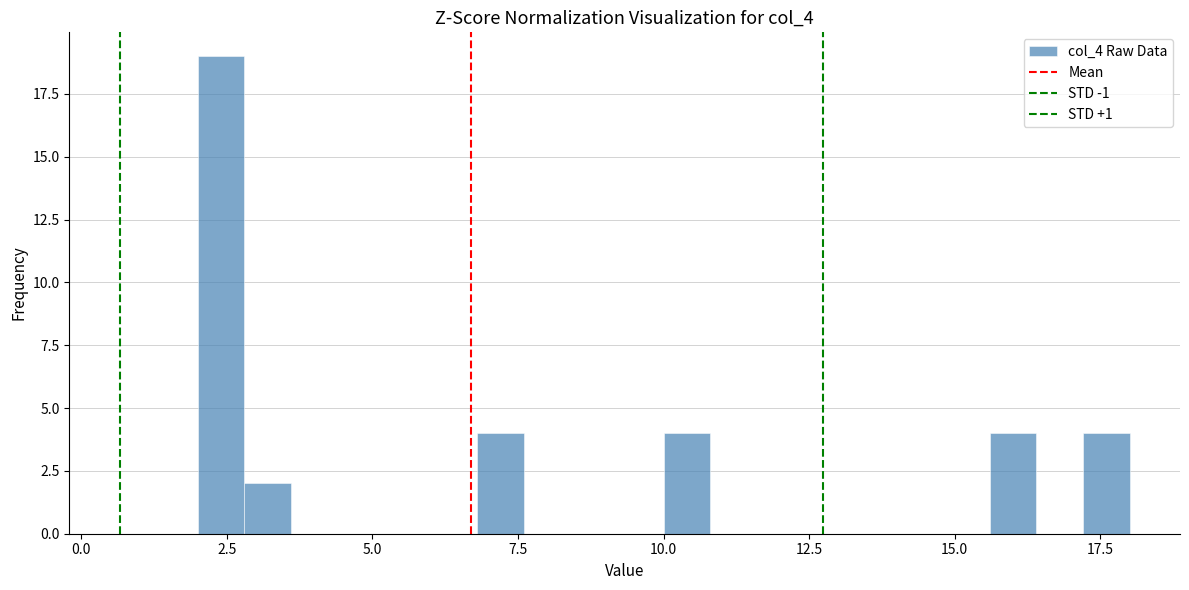

Read against the x-axis, roughly where is the centre of the tallest bar?

2.5